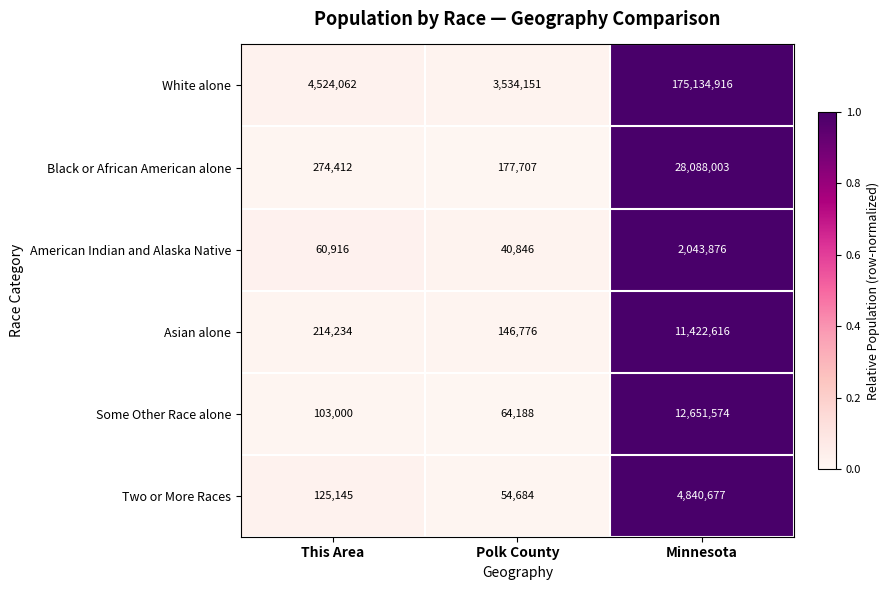

Which series changed the most between This Area and Minnesota?

White alone